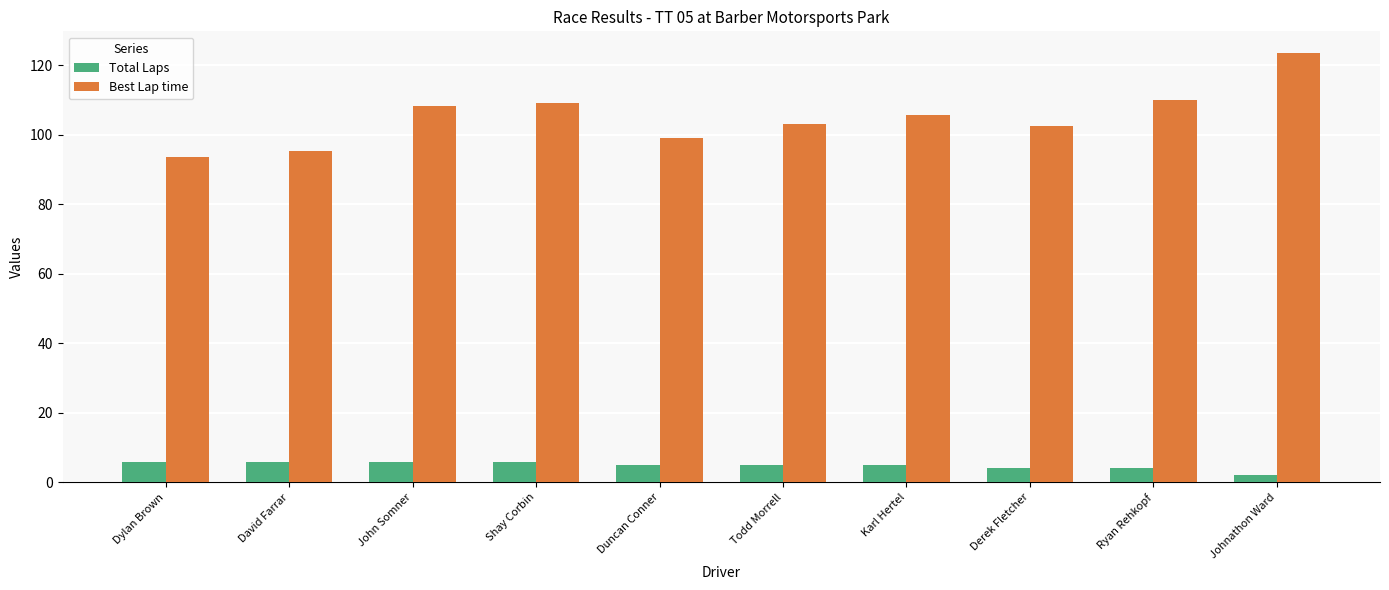

What is the total value across all series at Ryan Rehkopf?

114.0